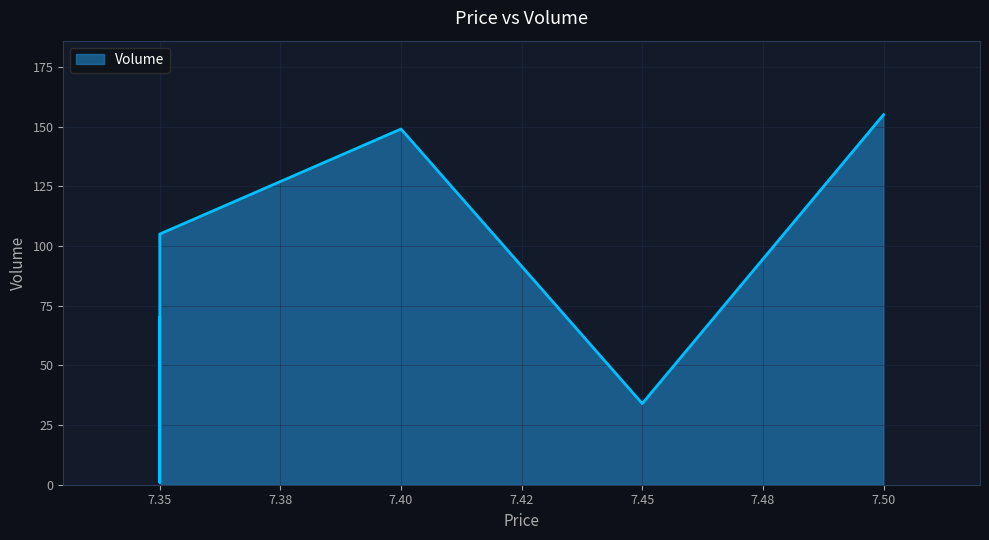

What is the value of the 3rd point from the left?

6